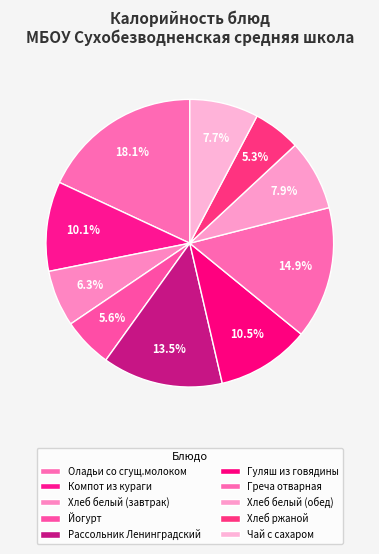

Count the number of slices in the pie.

10